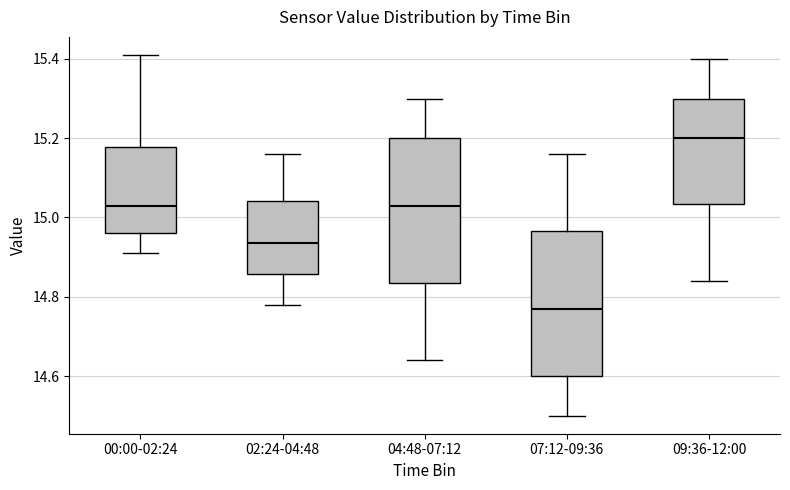

Reading left to right, read every box against the y-axis: the position of its median line, the range the box covers, and the ends of its whiskers. The values are not printed on the chart, so give them approximately, as read against the axis.

00:00-02:24: median 15.04, box 14.96 to 15.18, whiskers 14.92 to 15.42
02:24-04:48: median 14.94, box 14.86 to 15.04, whiskers 14.78 to 15.16
04:48-07:12: median 15.04, box 14.84 to 15.20, whiskers 14.64 to 15.30
07:12-09:36: median 14.78, box 14.60 to 14.96, whiskers 14.50 to 15.16
09:36-12:00: median 15.20, box 15.04 to 15.30, whiskers 14.84 to 15.40